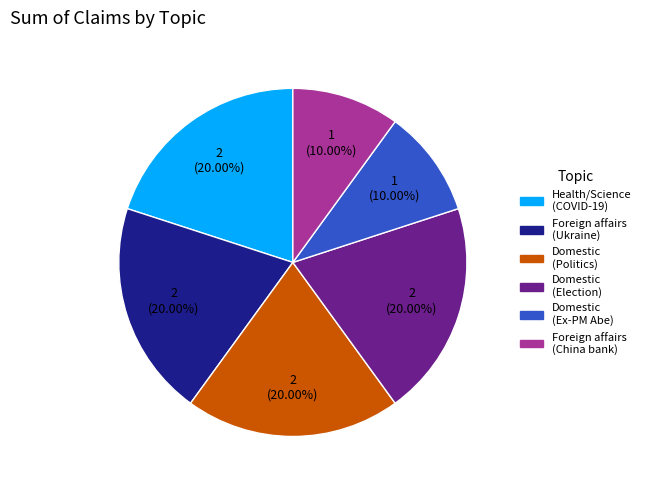

Does any single category account for the majority?

No